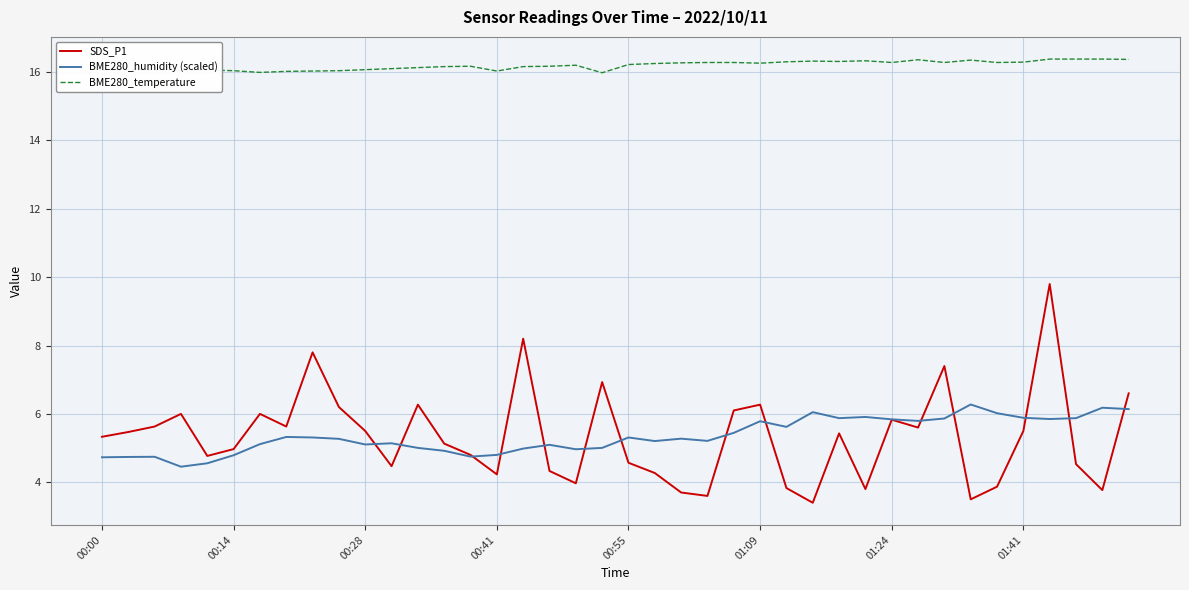

Rank the series by their maximum value, from highest to lowest.

BME280_temperature, SDS_P1, BME280_humidity (scaled)